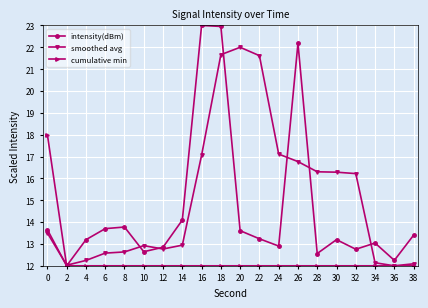

What is the value of the intensity(dBm) point at the 2nd from the left?

12.0